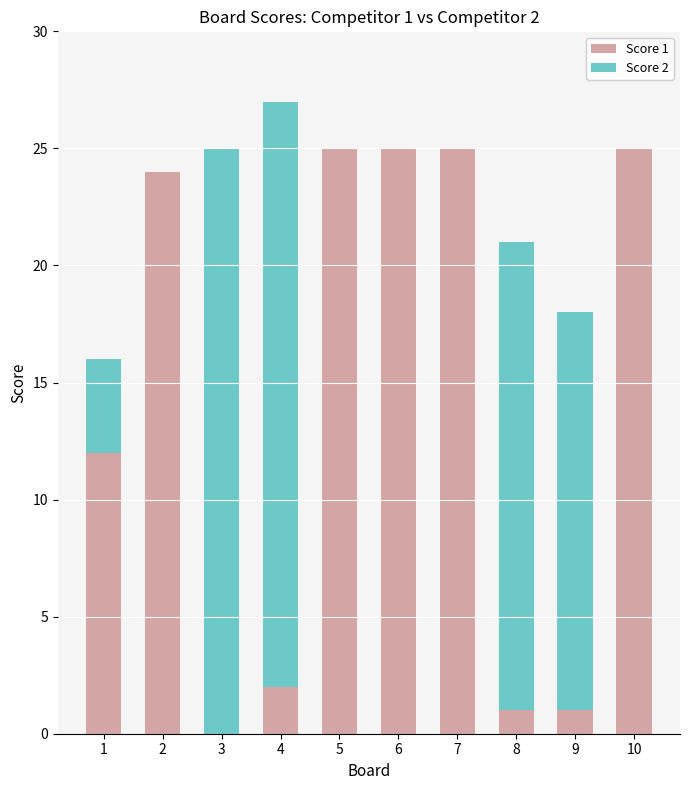

The Score 1 series shows 1 at 4. True or false?

False